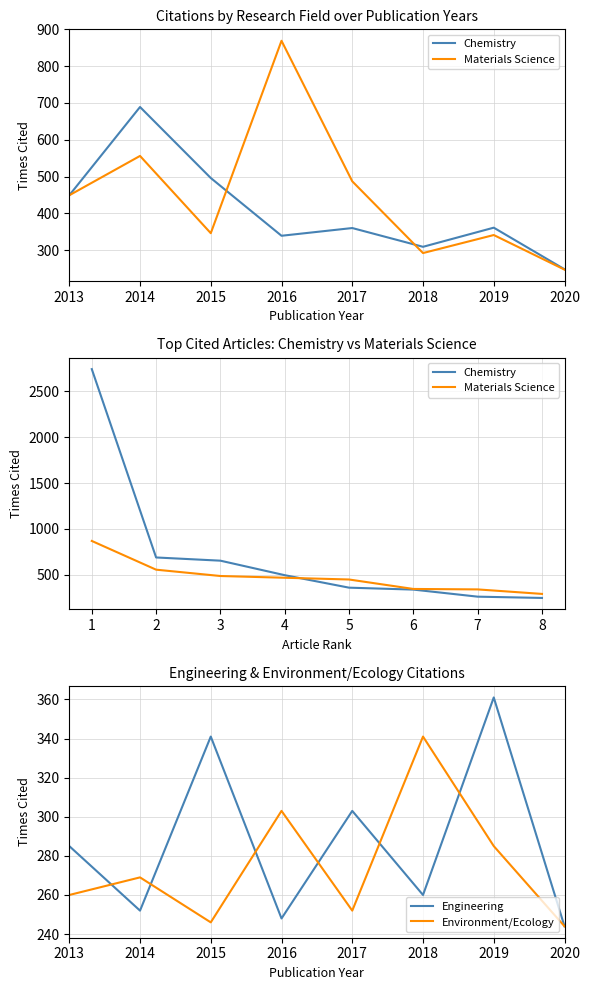

What is the maximum value for Engineering?

361